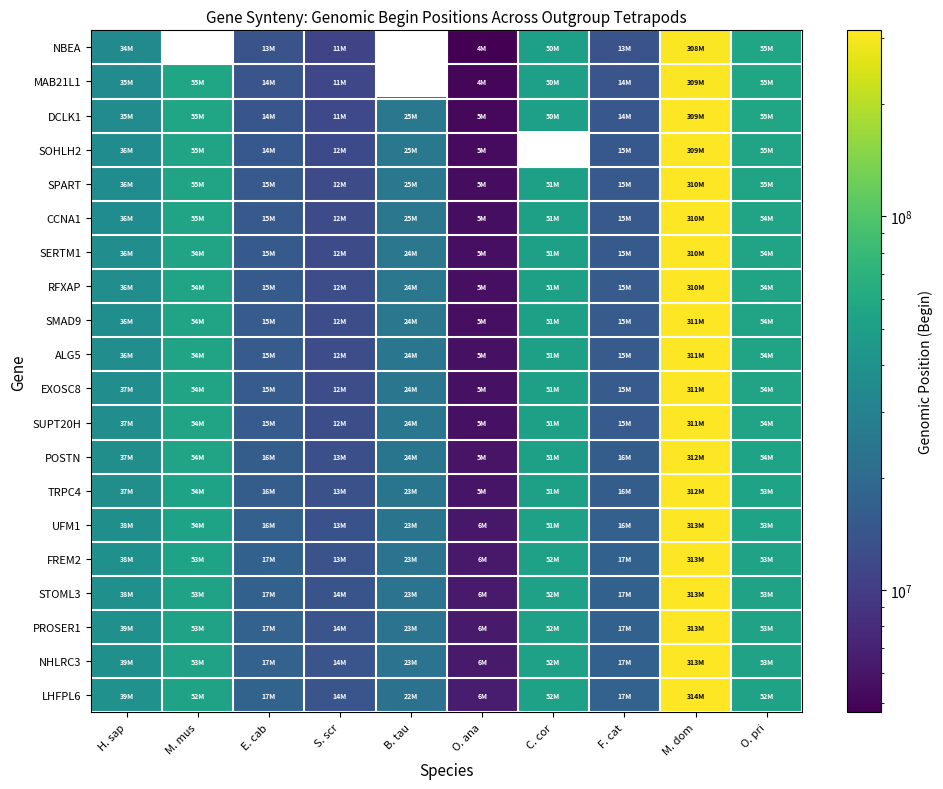

What is the spread (max minus min) of values at H. sap?

4400622.0